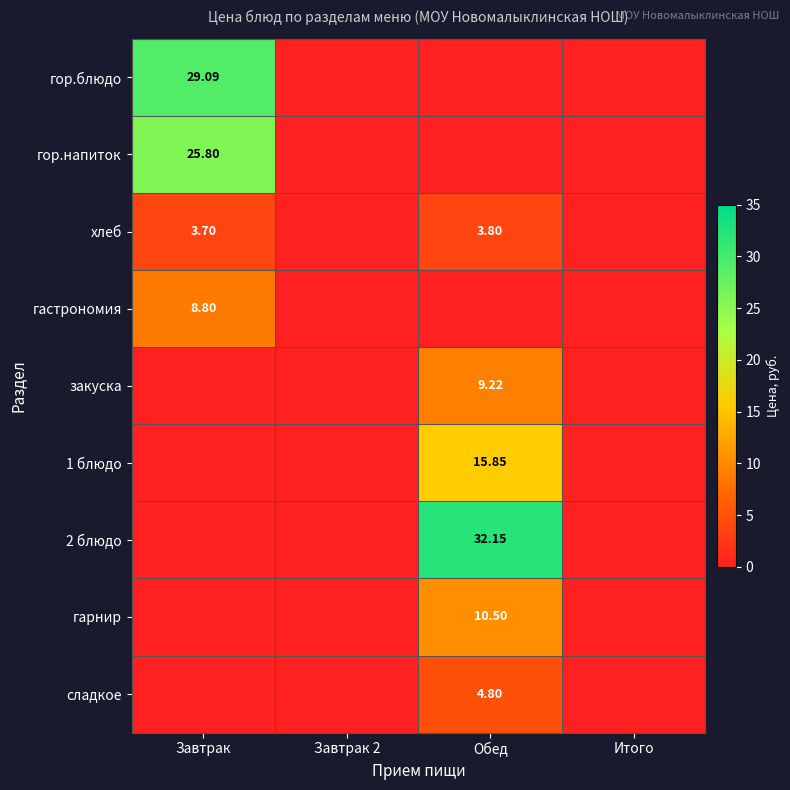

Is the value of хлеб at Завтрак greater than the value of 1 блюдо at Обед?

No